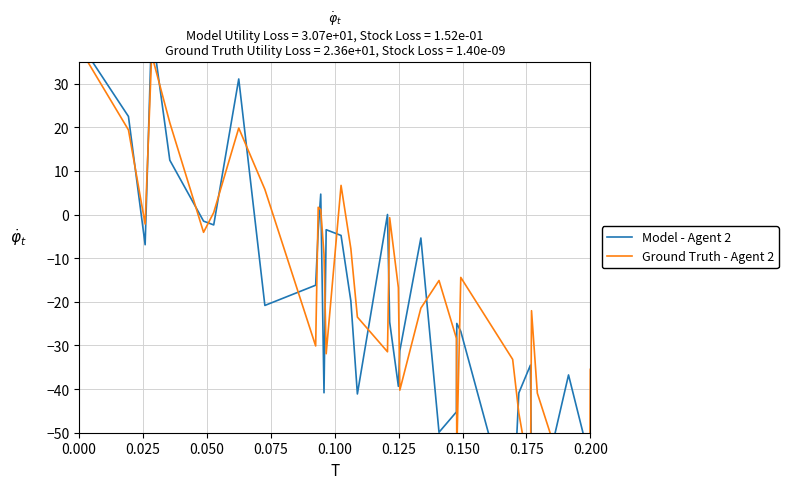

What are all the series names shown in the legend?

Model - Agent 2, Ground Truth - Agent 2